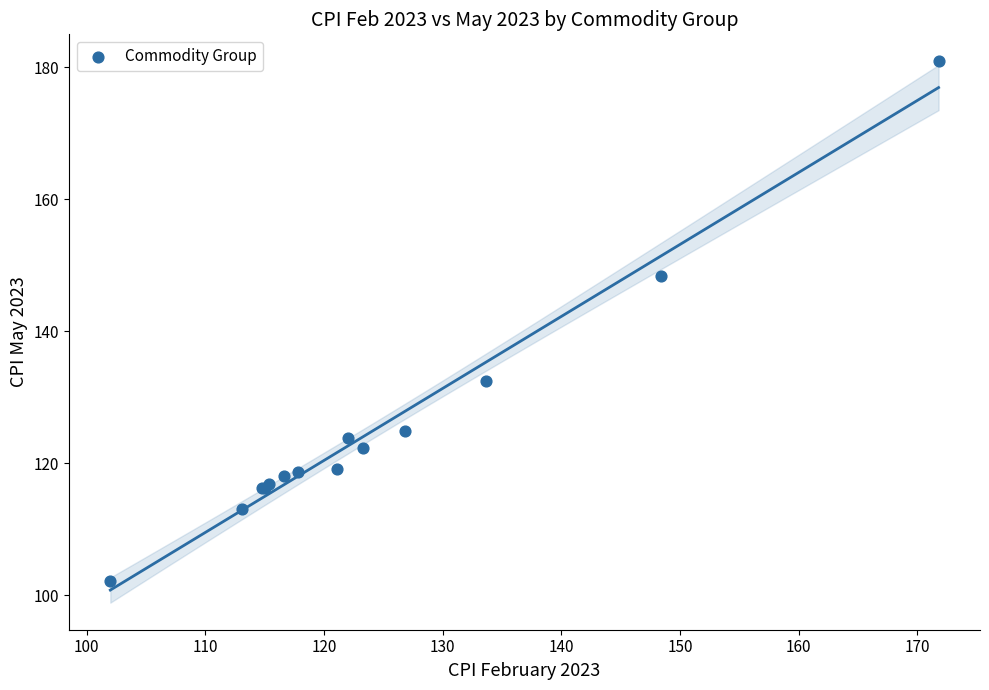

What Y value in the scatter plot is closest to 141?

148.4